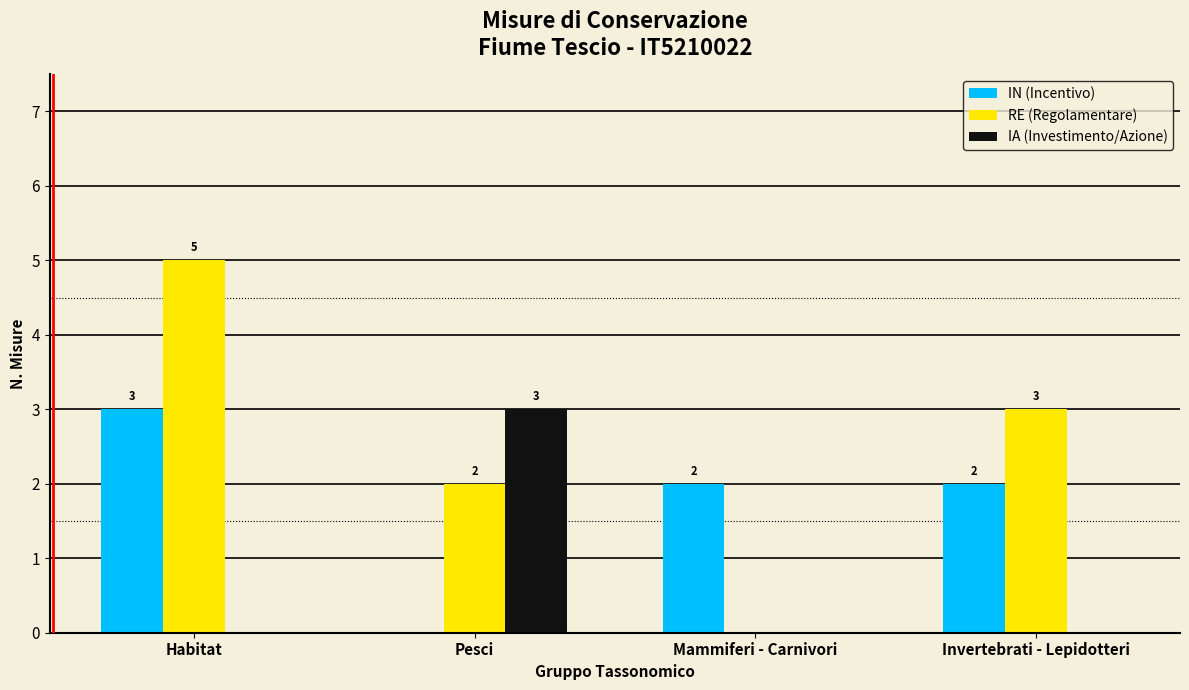

Reading left to right, list all the values displayed in this chart.

IN (Incentivo): Habitat=3	Pesci=0	Mammiferi - Carnivori=2	Invertebrati - Lepidotteri=2
RE (Regolamentare): Habitat=5	Pesci=2	Mammiferi - Carnivori=0	Invertebrati - Lepidotteri=3
IA (Investimento/Azione): Habitat=0	Pesci=3	Mammiferi - Carnivori=0	Invertebrati - Lepidotteri=0